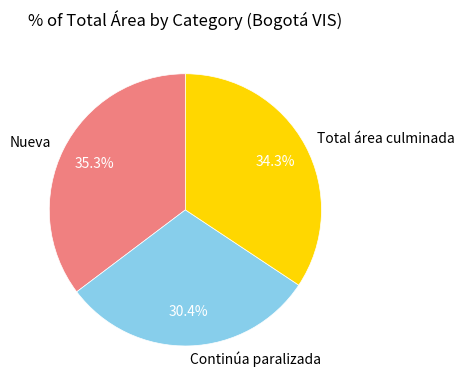

Which category has the smallest portion of the pie?

Continúa paralizada